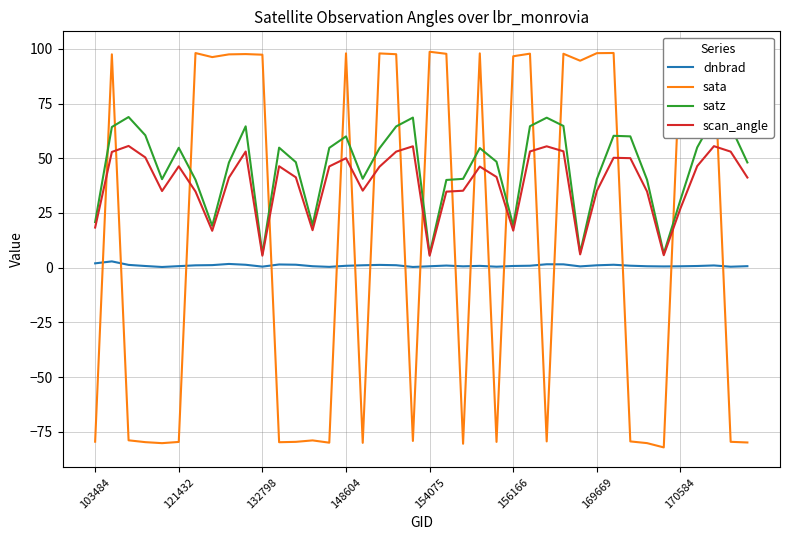

How many values in the satz series are below 54?

20